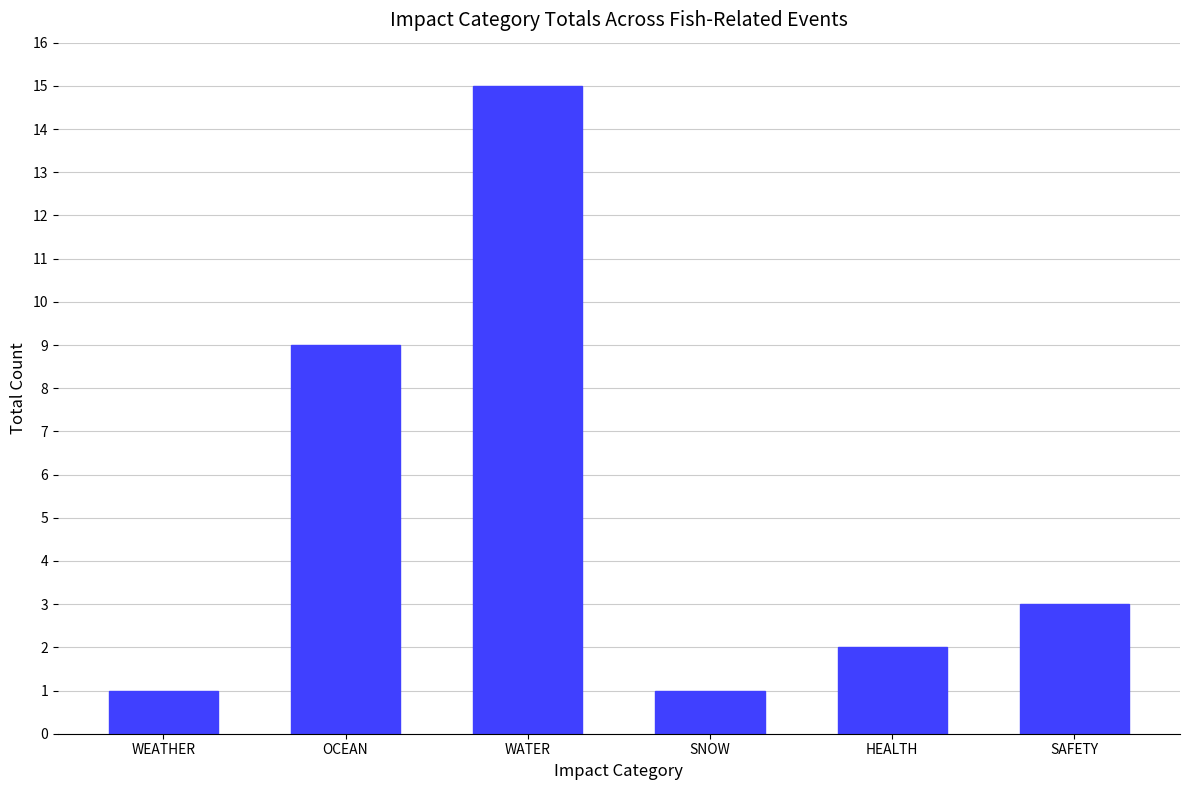

What is the smallest value displayed?

1